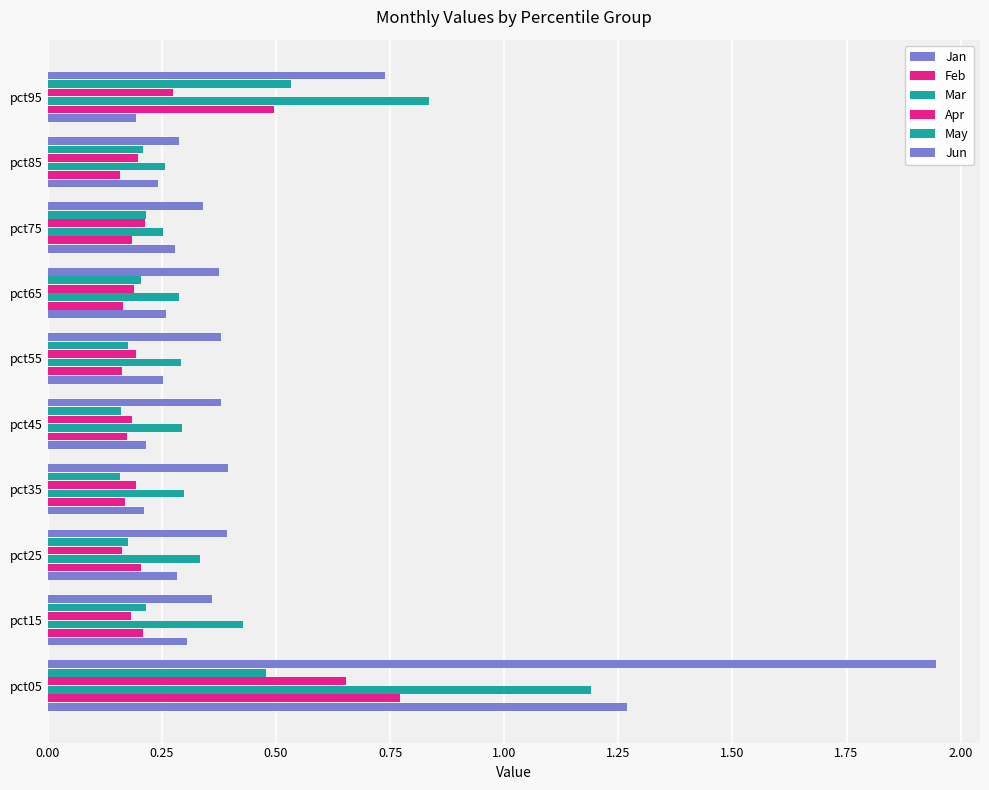

What is the sum of all May values?

2.5